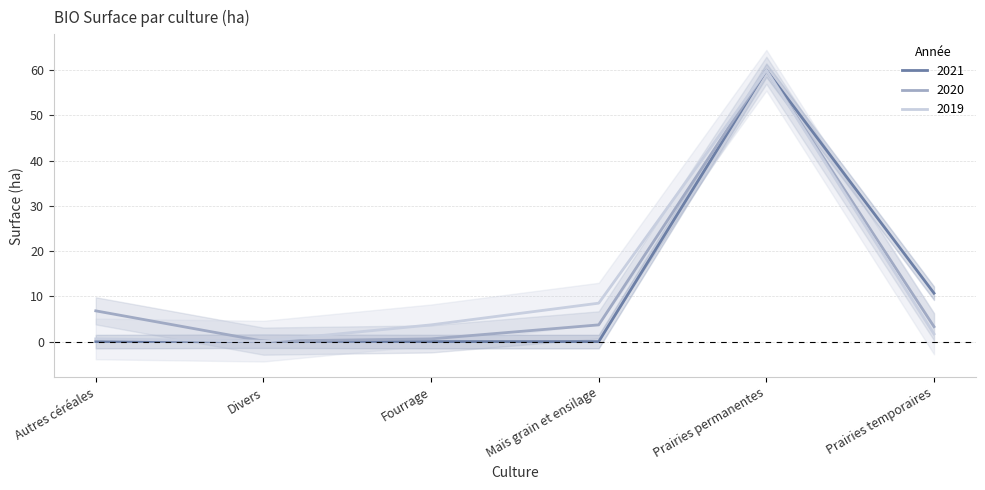

How many lines are shown in the chart?

3